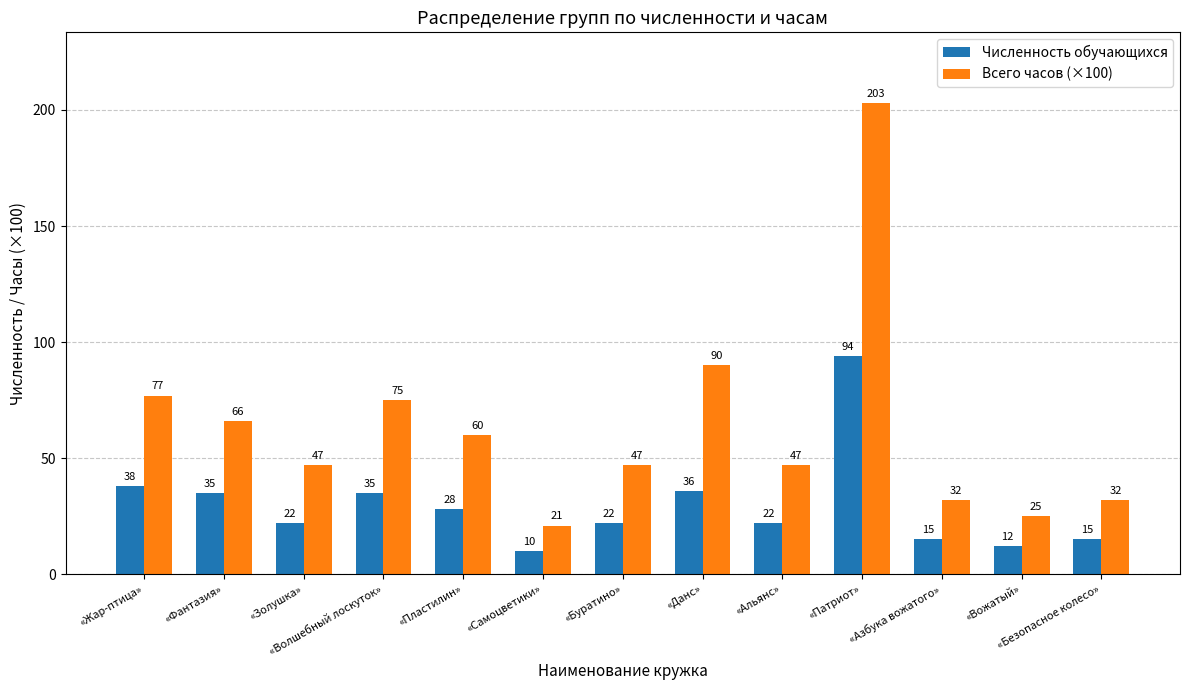

What is the difference between the Всего часов (×100) values at «Пластилин» and «Буратино»?

13